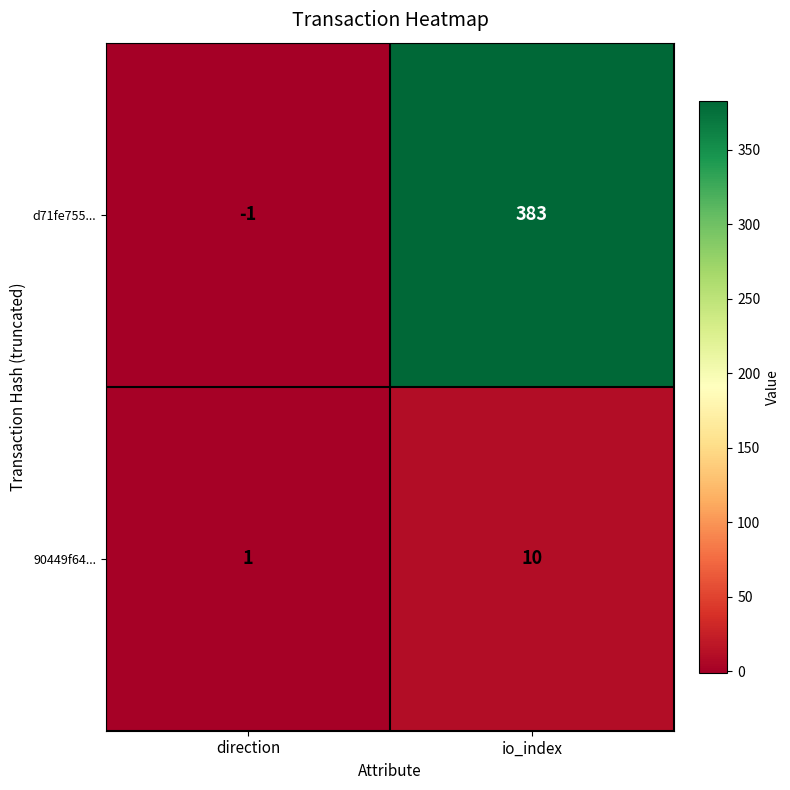

At which category is the sum across all series the highest?

io_index